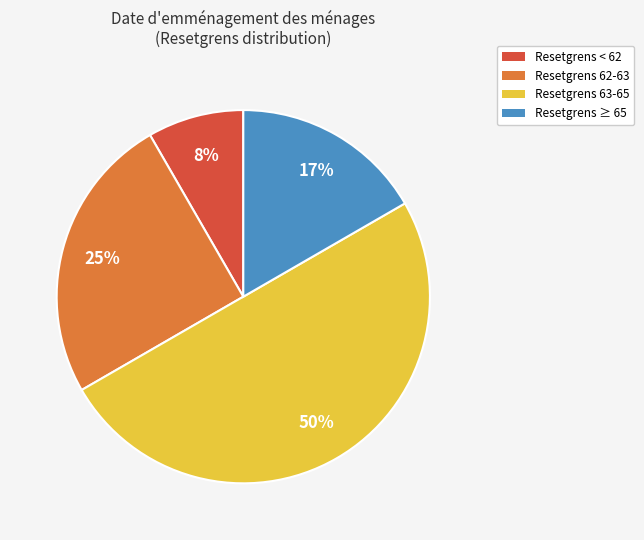

To the nearest percent, what portion does Resetgrens < 62 represent?

8%